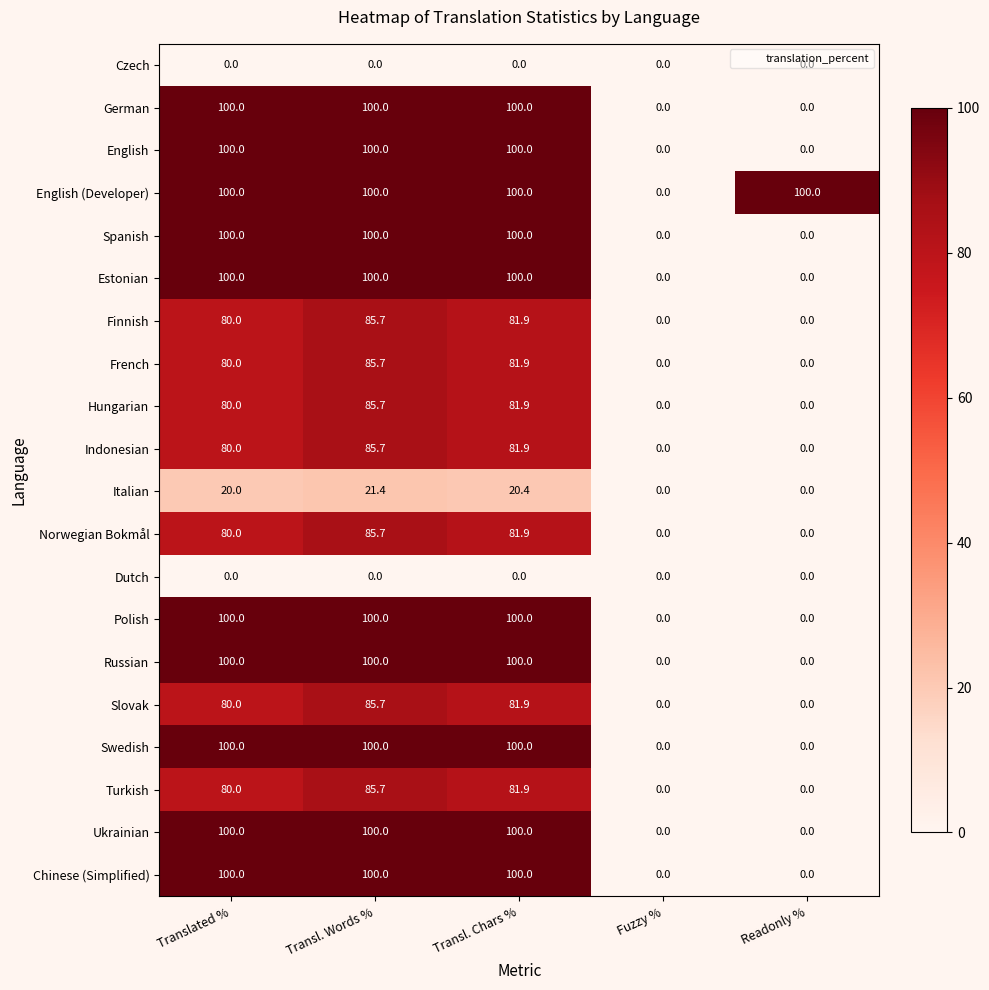

What is the sum of the German values at Fuzzy % and Transl. Words %?

100.0